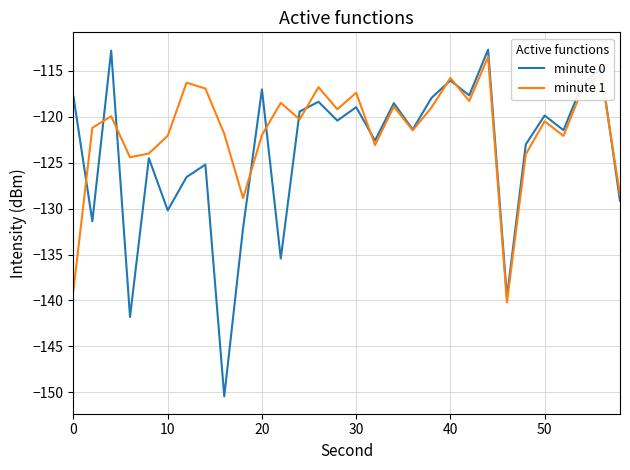

List the series in order of their overall mean, highest first.

minute 1, minute 0